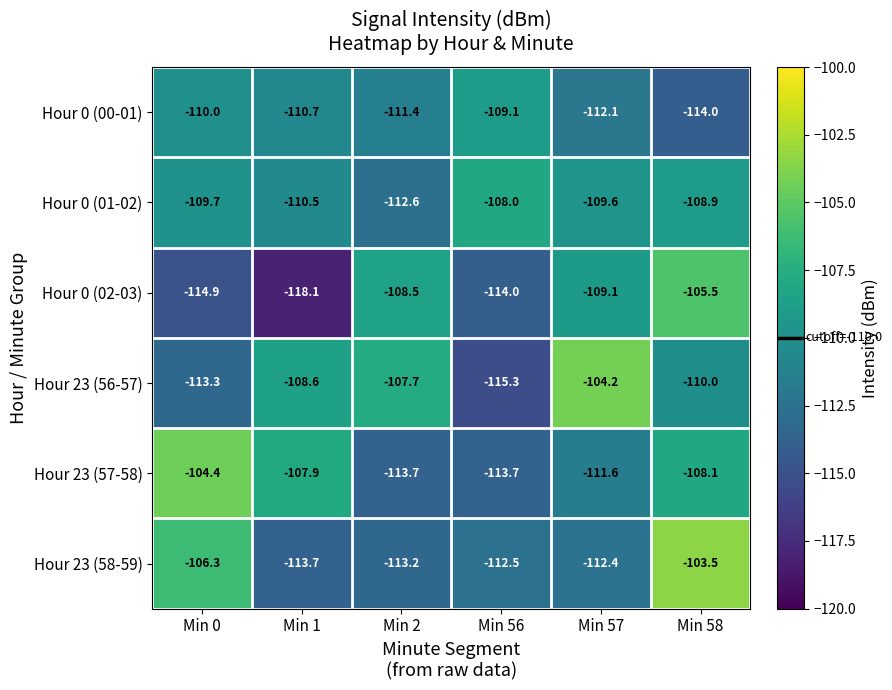

What is the difference between the second highest and minimum values in the Hour 23 (57-58) series?

5.8